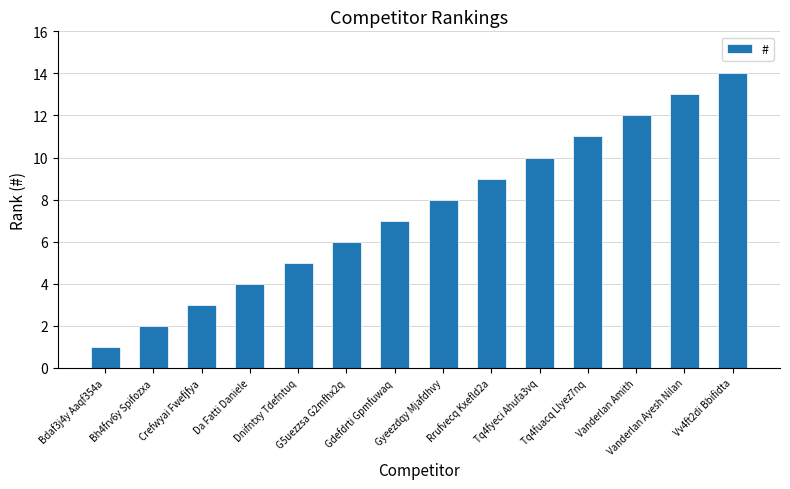

Reading left to right, extract all data points from this chart.

1	2	3	4	5	6	7	8	9	10	11	12	13	14